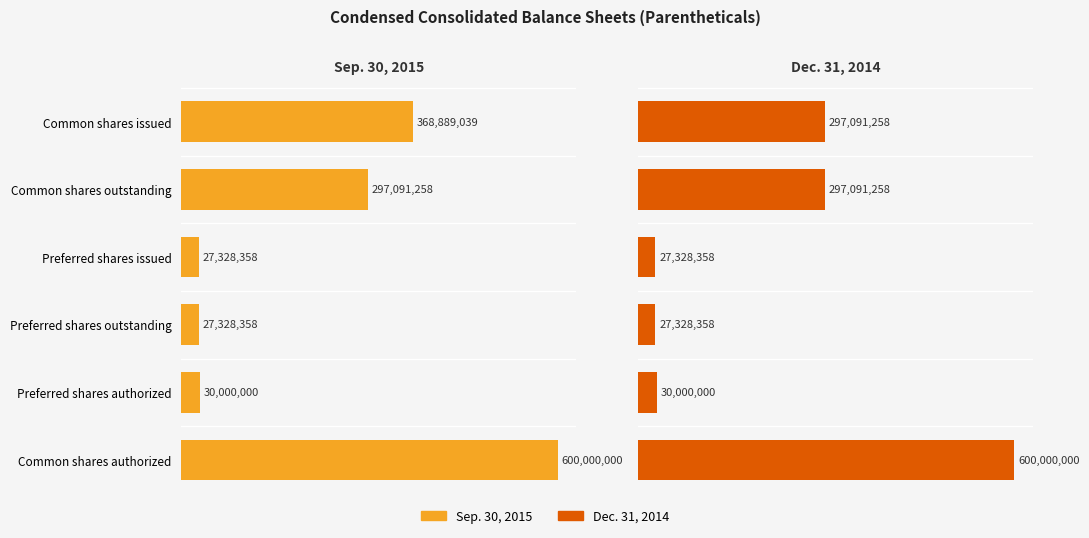

Are the bars horizontal?

Yes